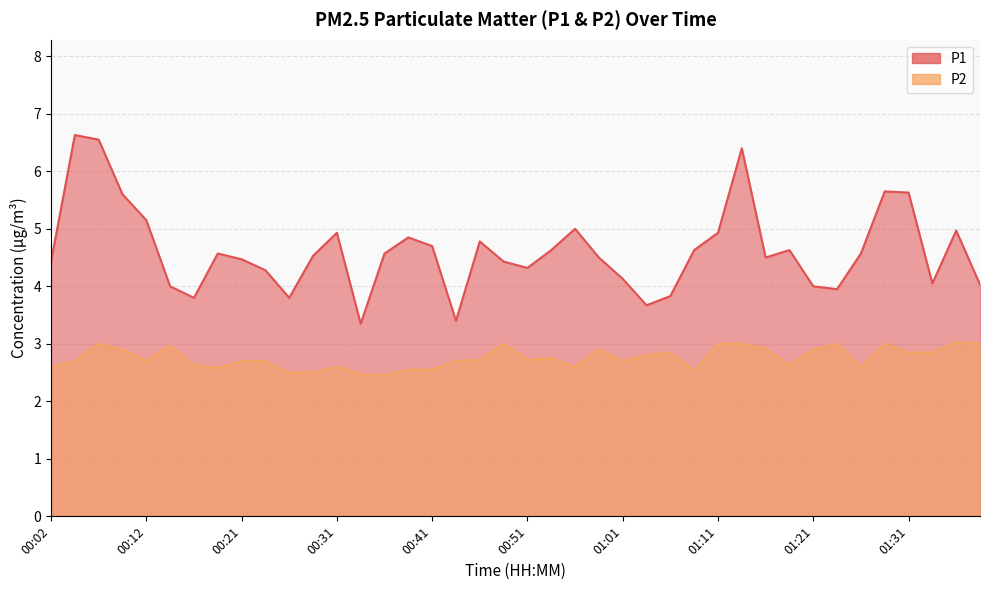

Reading right to left, list all the values displayed in this chart.

P1: 4.0	5.0	4.0	5.6	5.7	4.6	4.0	4.0	4.6	4.5	6.4	4.9	4.6	3.8	3.7	4.1	4.5	5.0	4.6	4.3	4.4	4.8	3.4	4.7	4.8	4.6	3.4	4.9	4.5	3.8	4.3	4.5	4.6	3.8	4.0	5.2	5.6	6.5	6.6	4.4
P2: 3.0	3.0	2.9	2.9	3.0	2.6	3.0	2.9	2.6	2.9	3.0	3.0	2.5	2.9	2.8	2.7	2.9	2.6	2.8	2.7	3.0	2.7	2.7	2.5	2.5	2.5	2.5	2.6	2.5	2.5	2.7	2.7	2.6	2.6	3.0	2.7	2.9	3.0	2.7	2.6